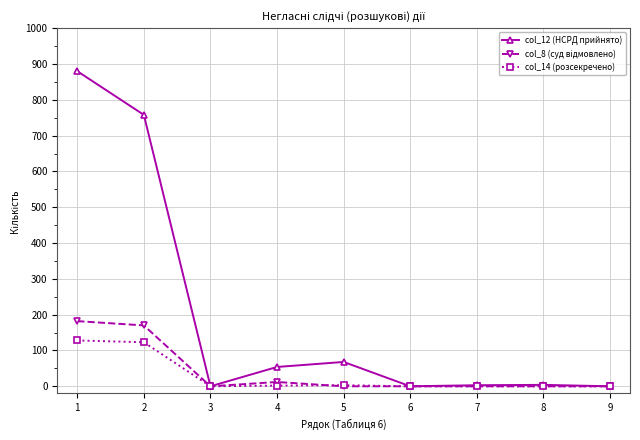

What is the value of the col_12 (НСРД прийнято) point at the 4th from the left?

54